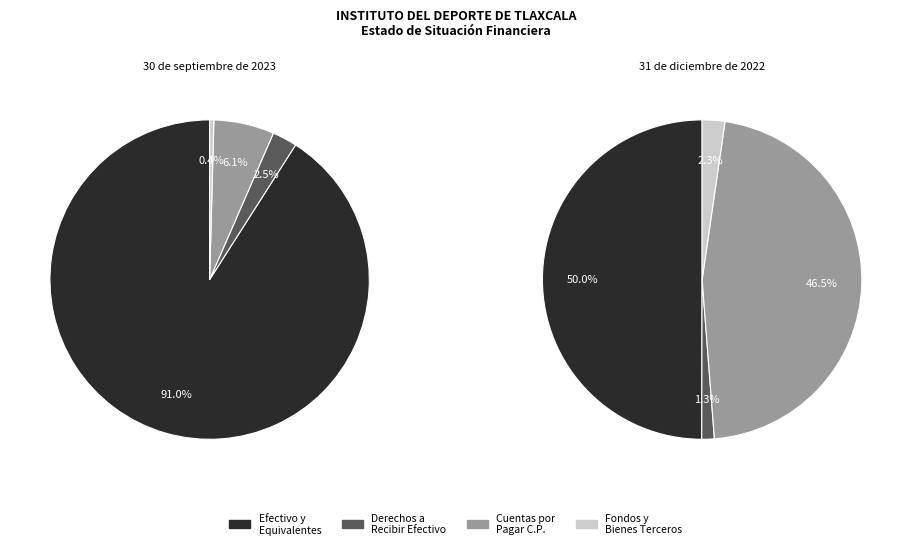

Which slice represents more than half of the pie?

30 de septiembre de 2023